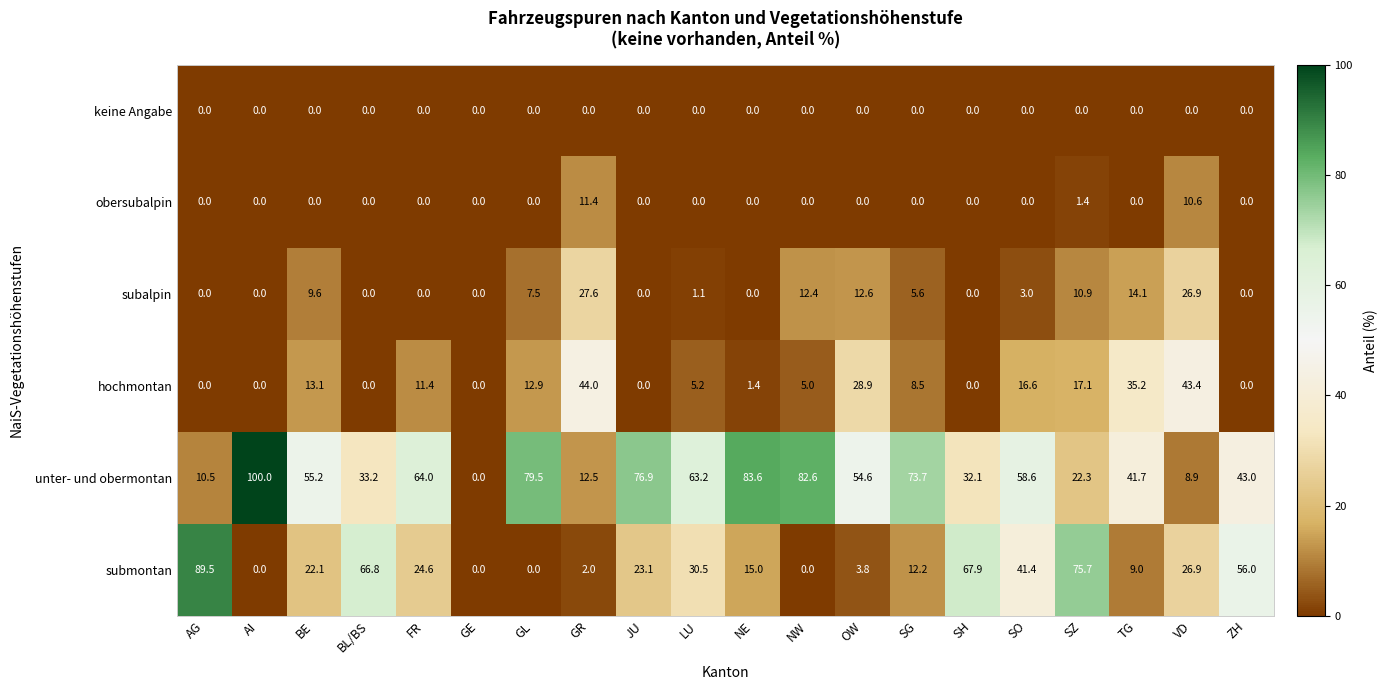

At which category is the sum across all series the highest?

SZ